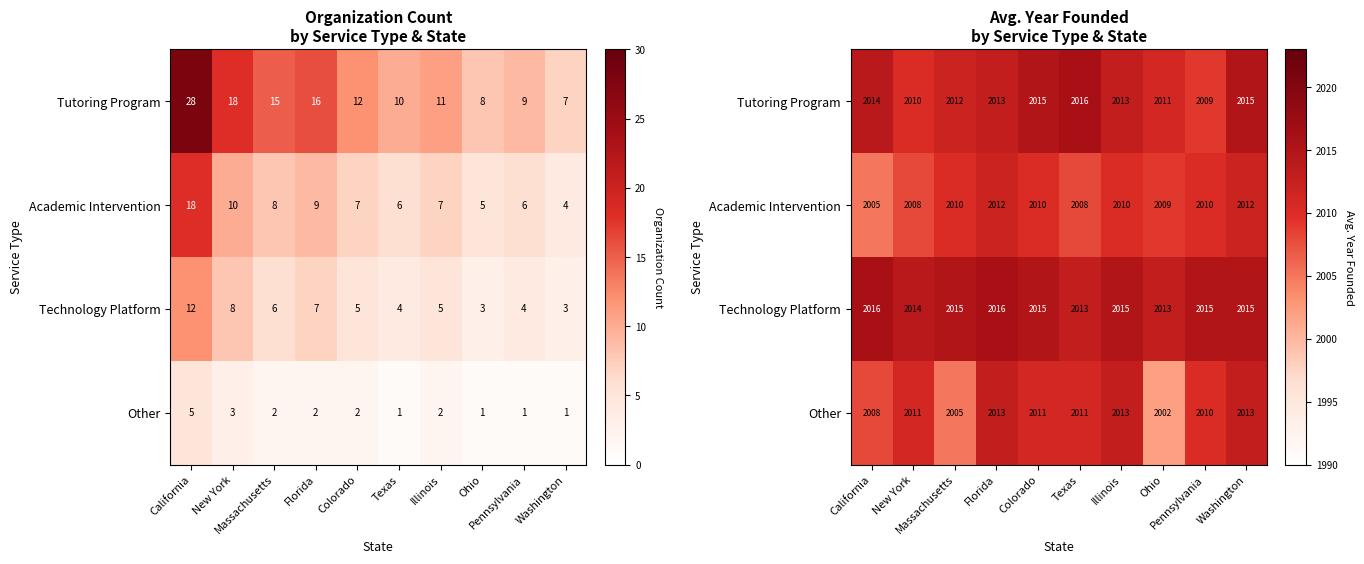

Which category has the highest value across all series?

Texas